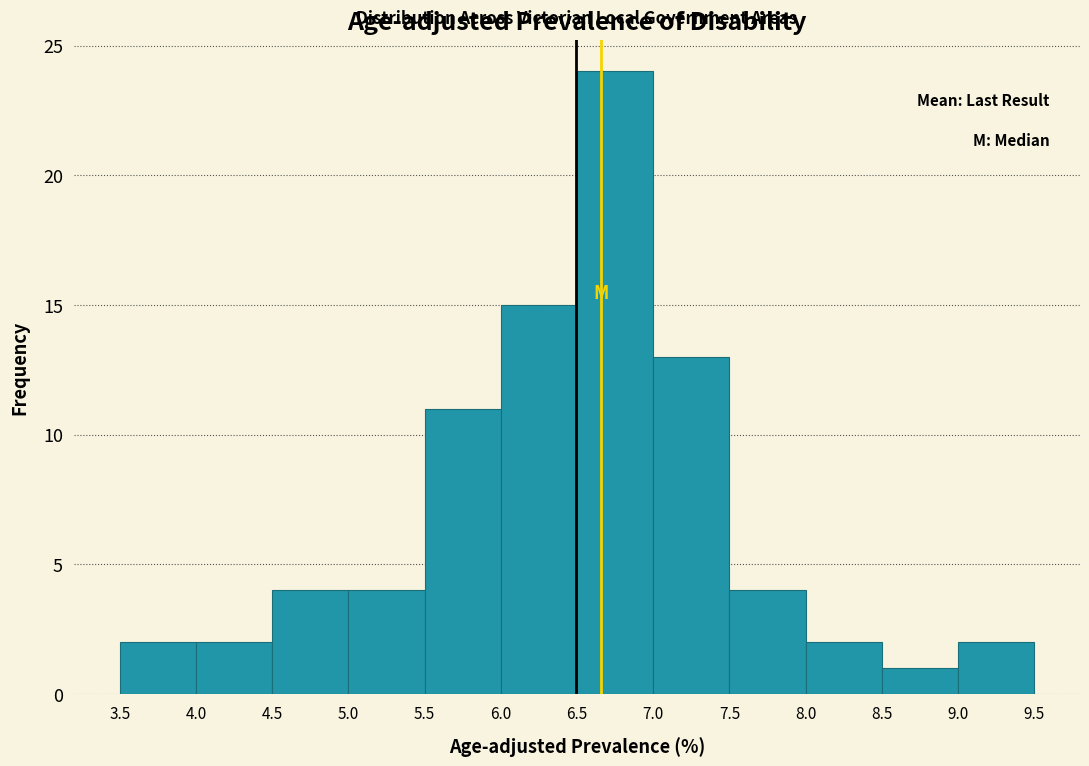

Which range on the x-axis has the tallest bar?

6.5 to 7.0